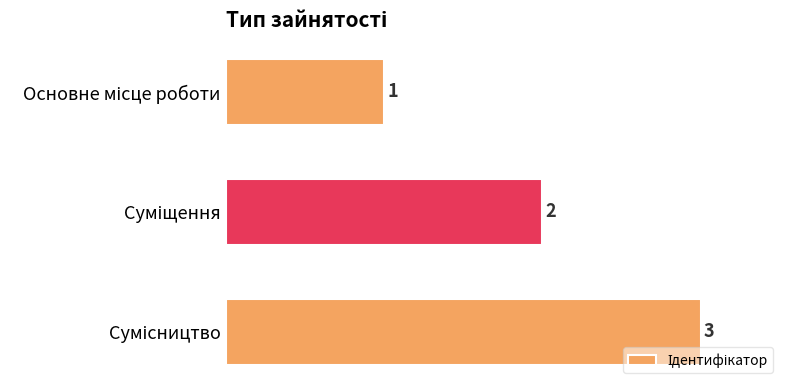

Count the values in the range 1 to 3.

3